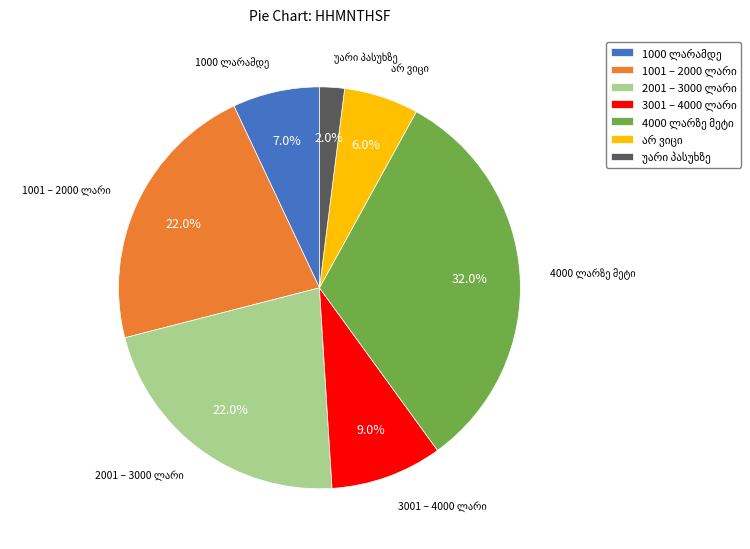

Does any single category account for the majority?

No